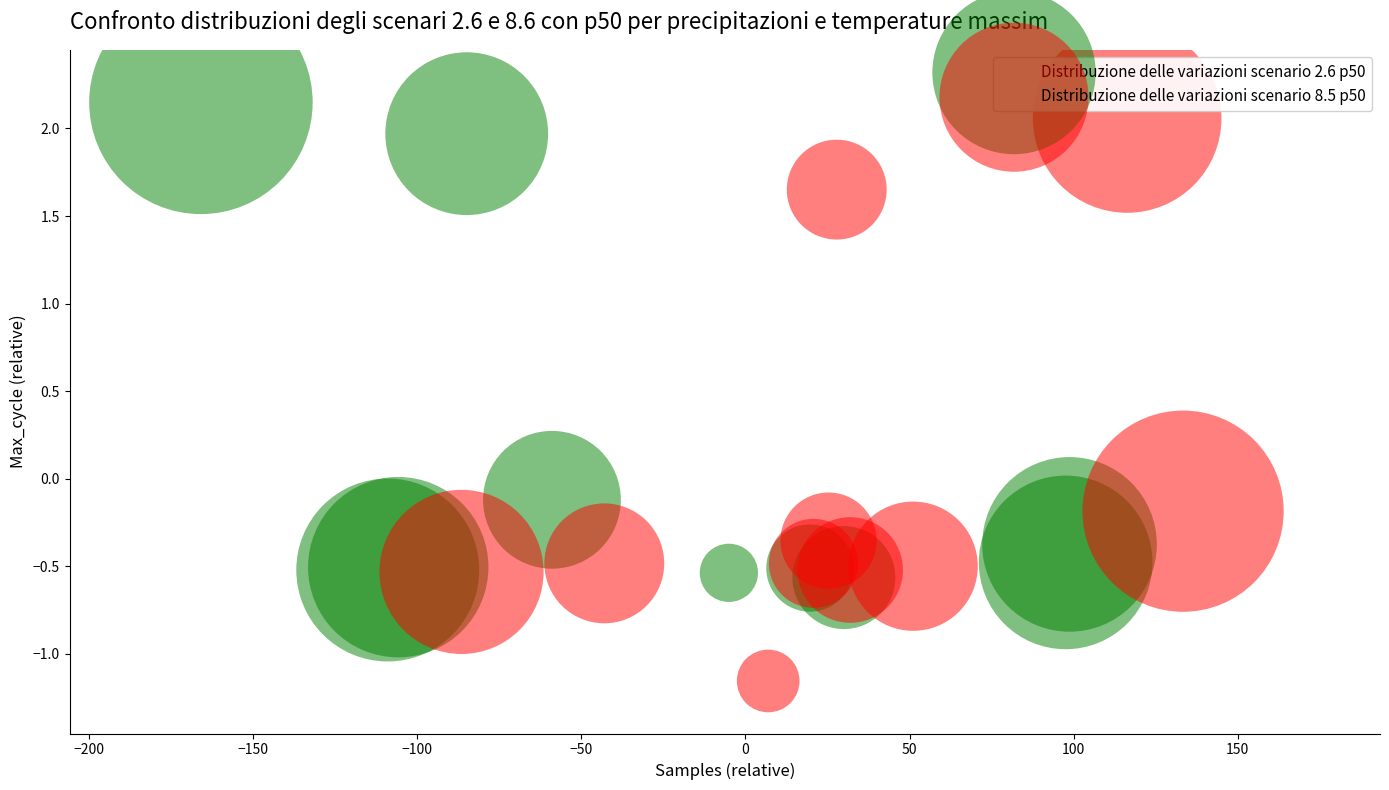

Which series contains the highest Y value?

Distribuzione delle variazioni scenario 2.6 p50